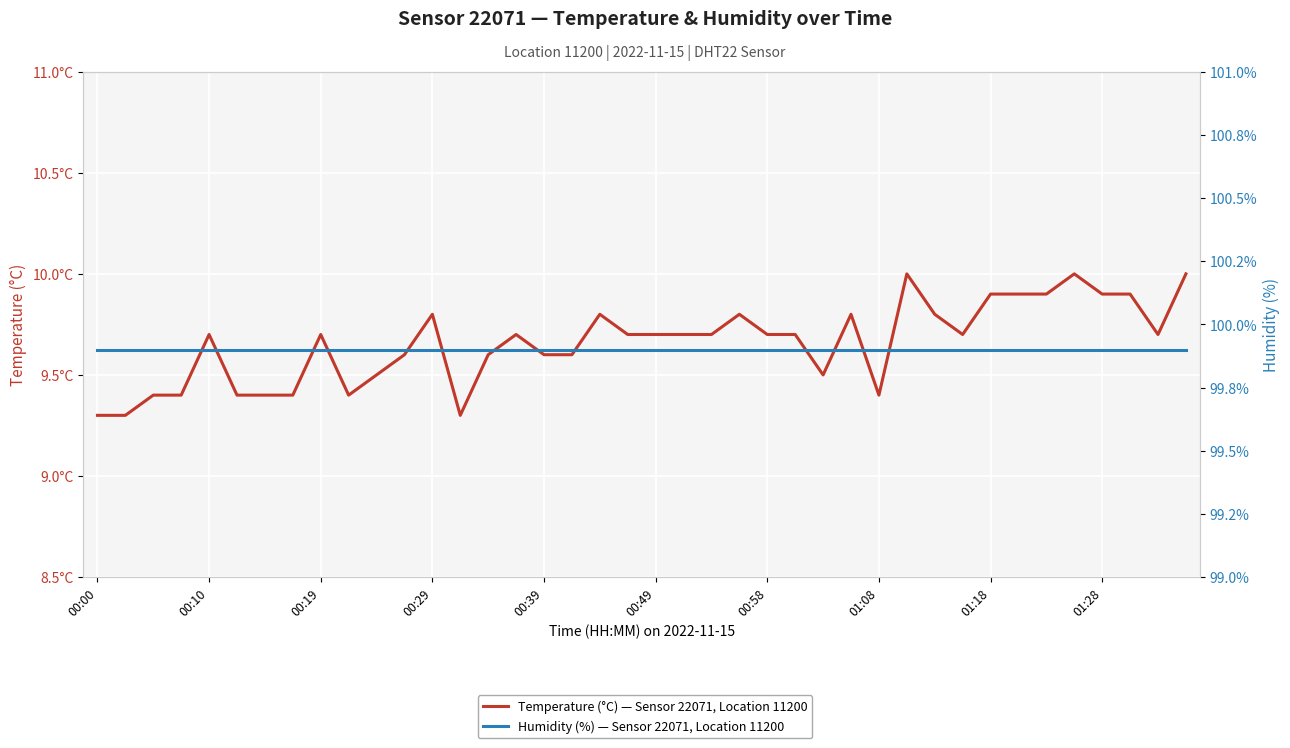

How many distinct data groups are displayed?

2